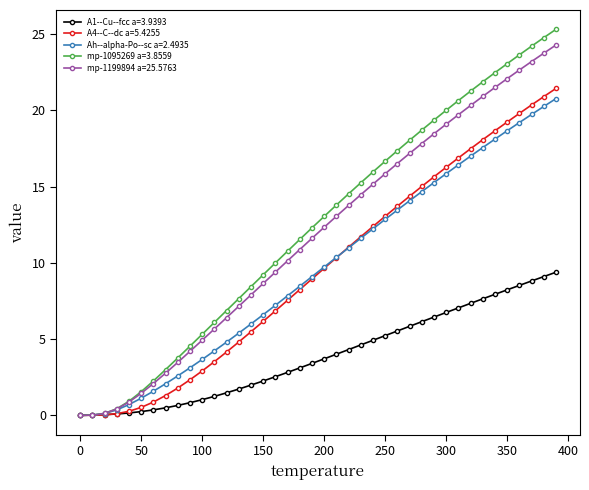

Which series has the widest spread of values?

mp-1095269 a=3.8559